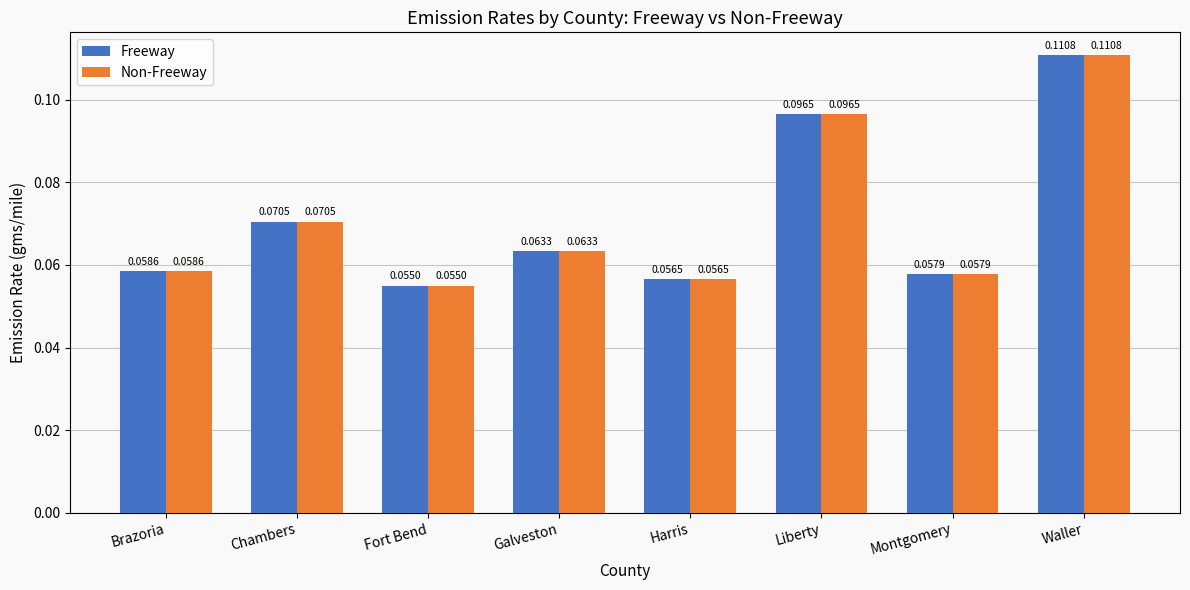

Rank the categories by Non-Freeway value from lowest to highest.

Fort Bend, Harris, Montgomery, Brazoria, Galveston, Chambers, Liberty, Waller